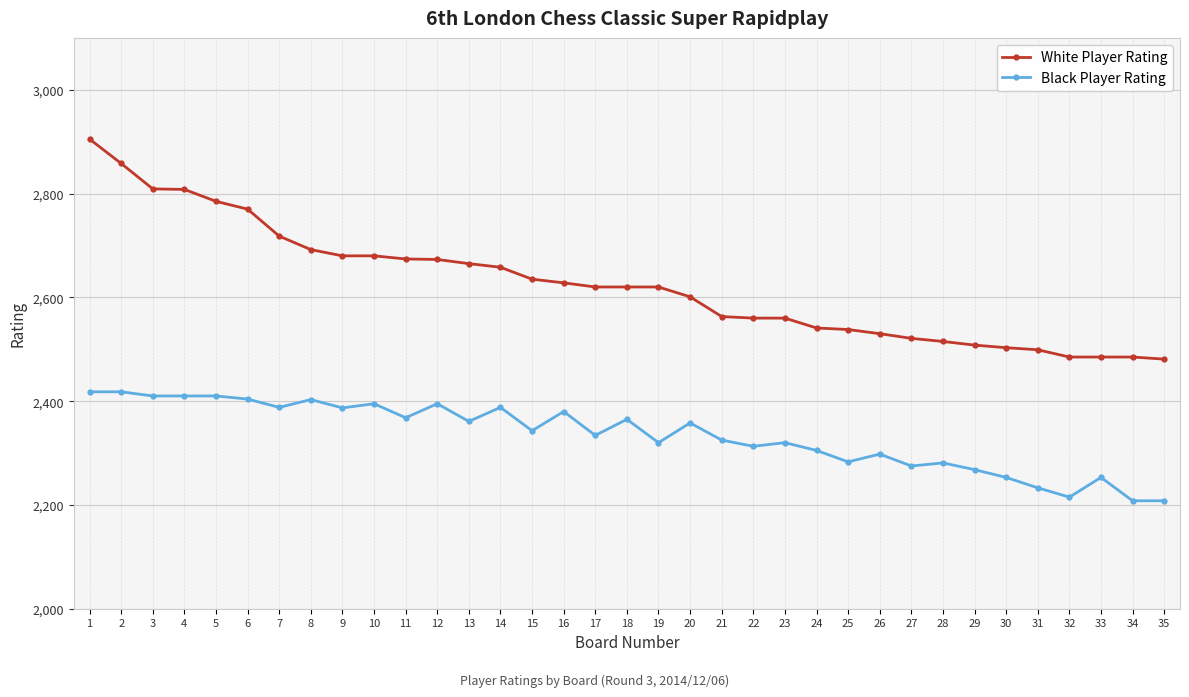

How many data points does each series have?

35